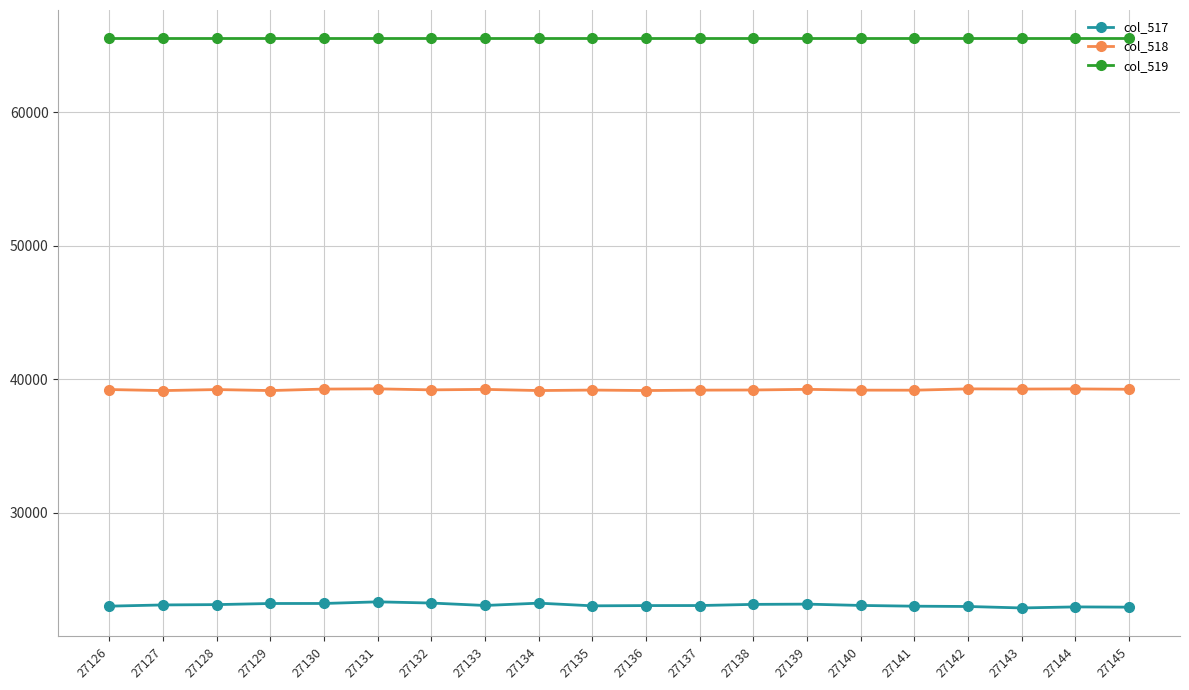

The value of col_518 at 27126 is 9114. True or false?

False